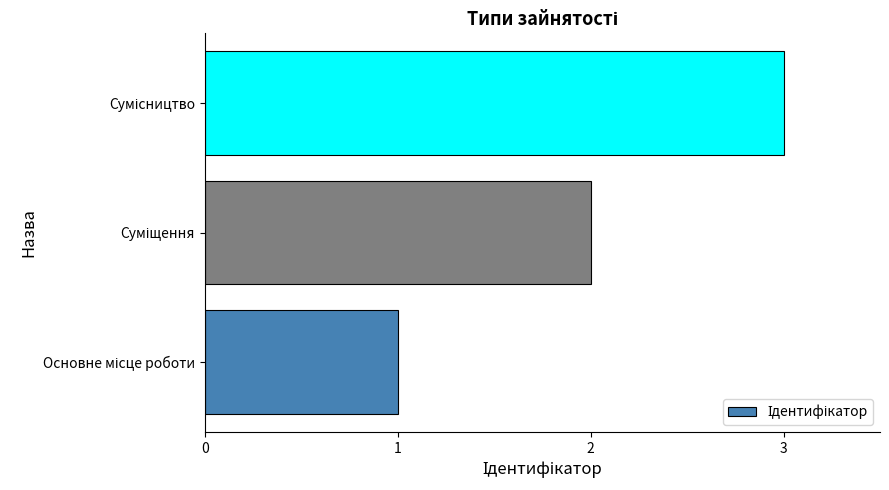

What is the average value?

2